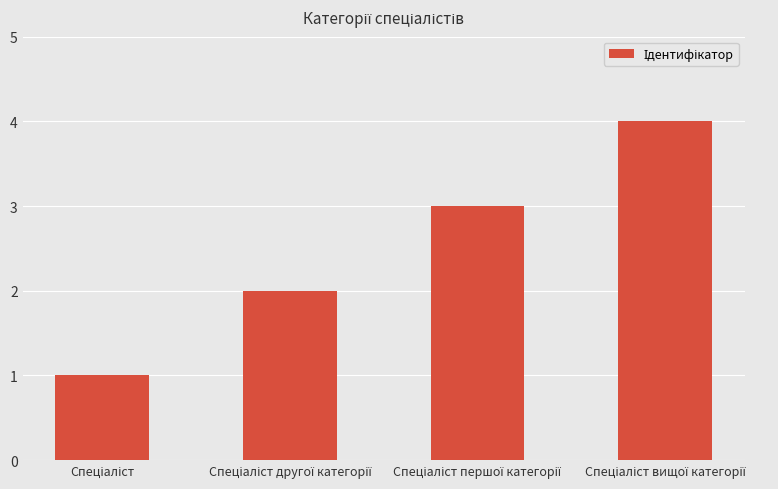

What is the sum of all values?

10